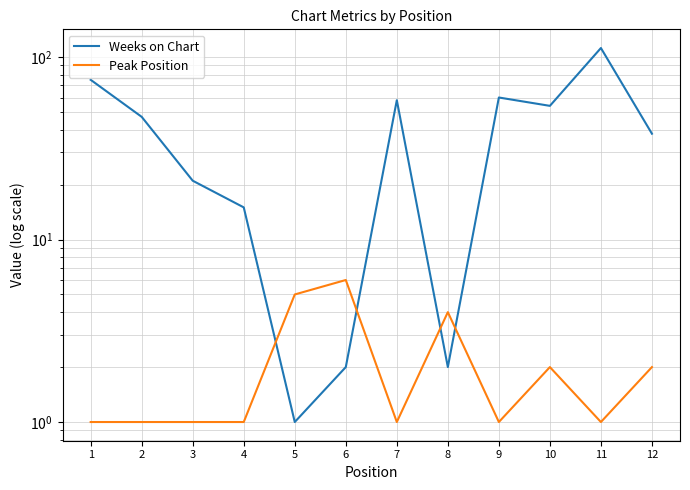

After their last crossing, which series has the higher values: Peak Position or Weeks on Chart?

Weeks on Chart